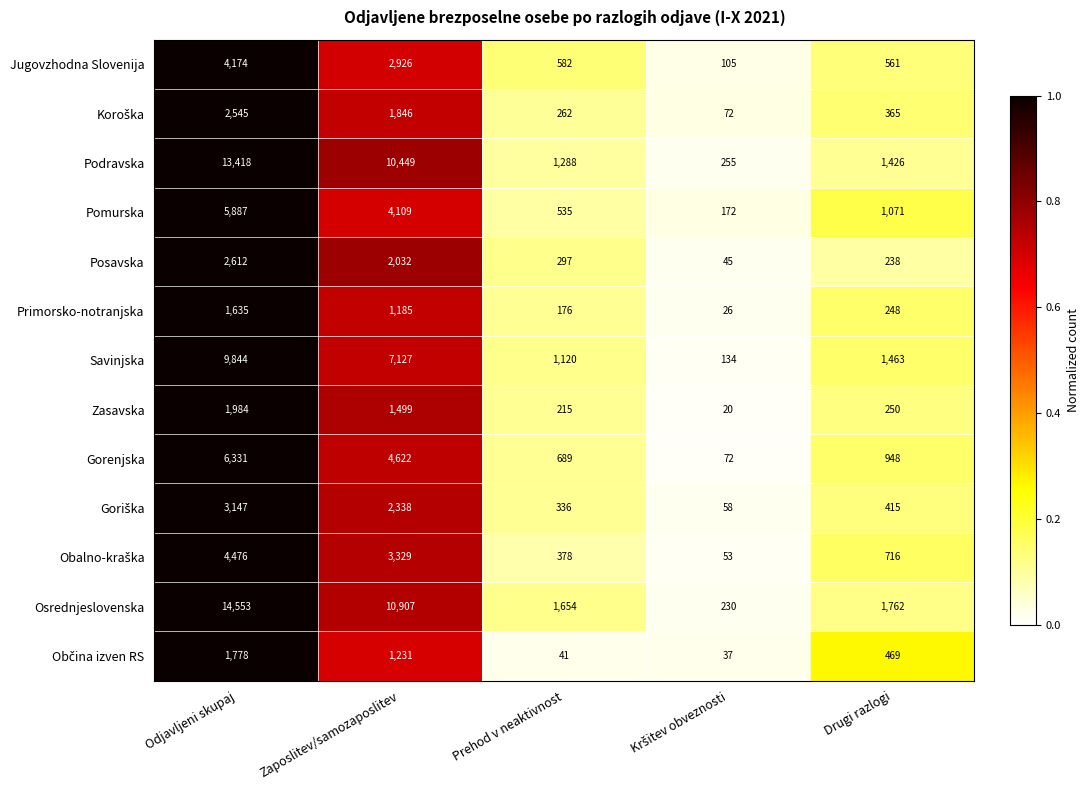

What is the sum of all Savinjska values?

19688